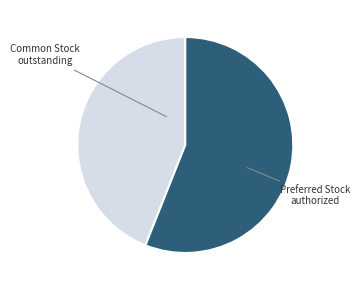

Is there a majority slice in this chart?

Yes